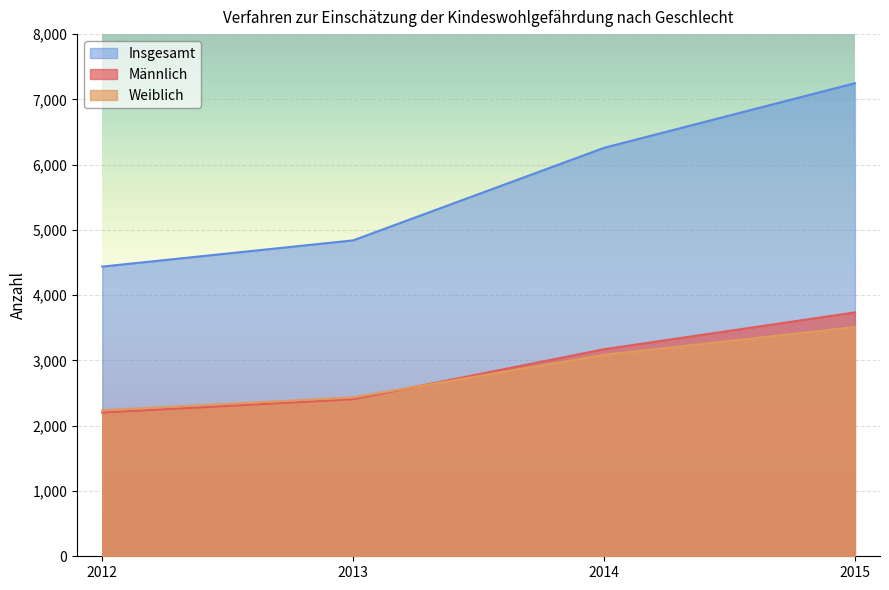

How many lines are shown in the chart?

3